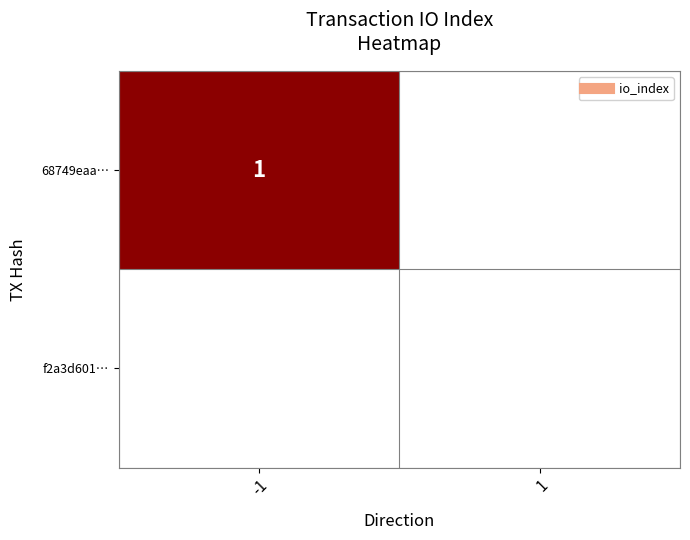

List the series in order of their overall mean, highest first.

68749eaa…, f2a3d601…